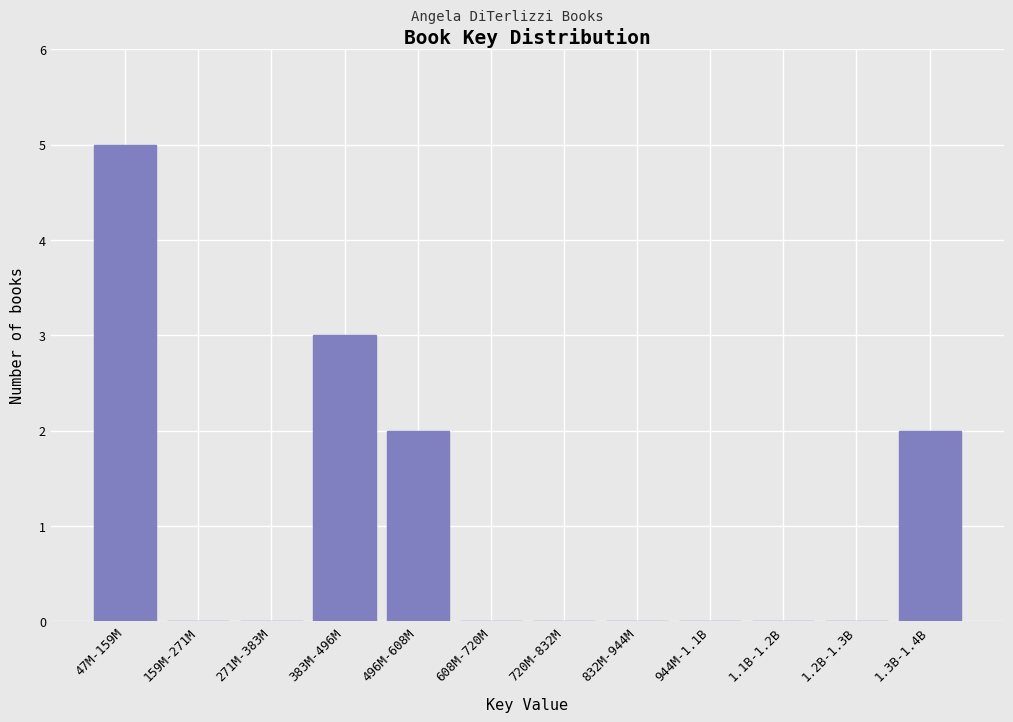

Reading left to right, what are all the values shown in this chart?

47M-159M=5	159M-271M=0	271M-383M=0	383M-496M=3	496M-608M=2	608M-720M=0	720M-832M=0	832M-944M=0	944M-1.1B=0	1.1B-1.2B=0	1.2B-1.3B=0	1.3B-1.4B=2